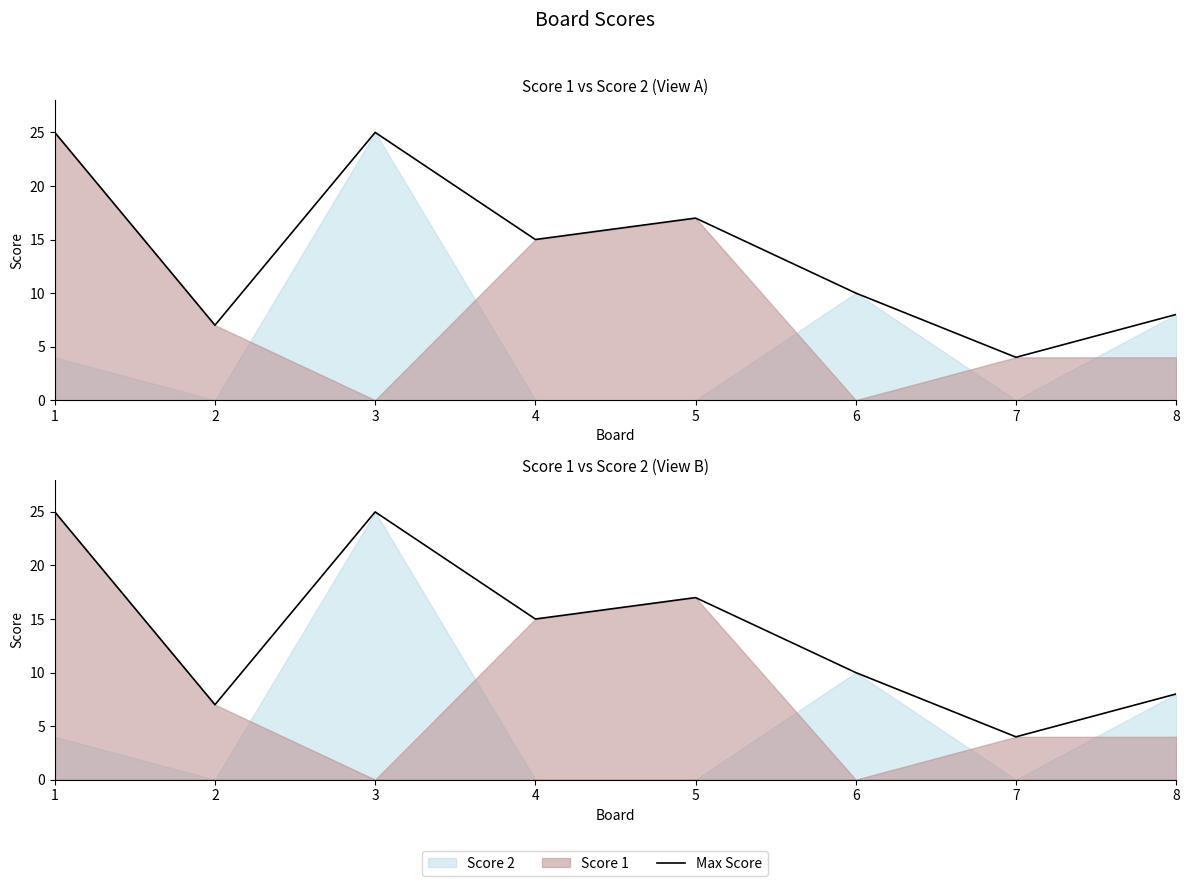

Rank the categories by value from lowest to highest.

7, 2, 8, 6, 4, 5, 1, 3